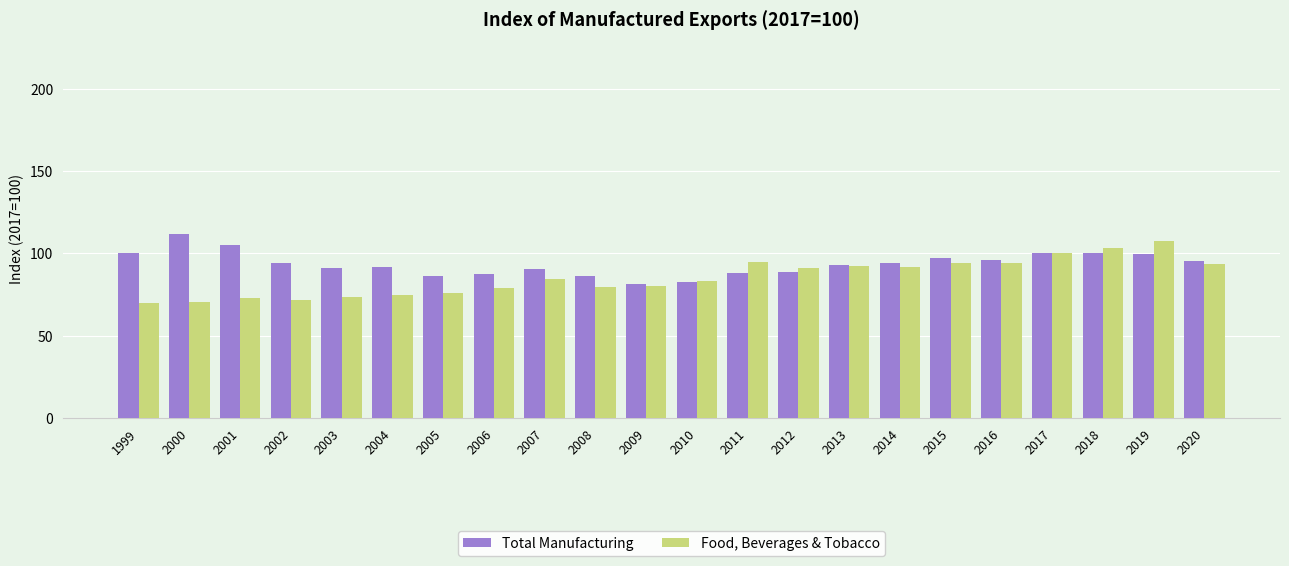

What is the value of the Total Manufacturing bar at the 10th from the left?

86.1